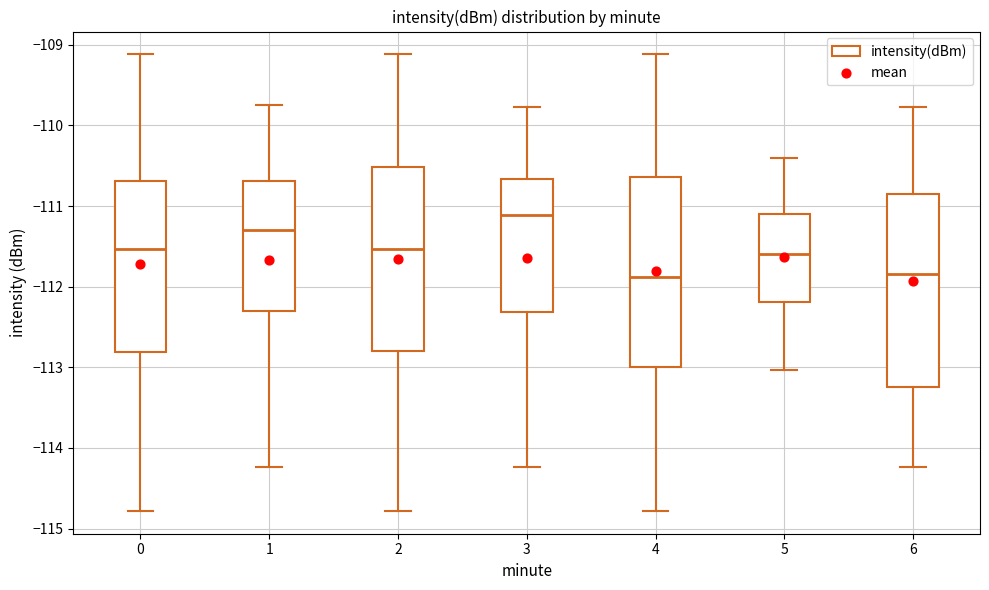

Reading left to right, transcribe this box plot: for each box, give where its median line is, the range the box spans, and where its two whiskers end, as read against the y-axis. The values are not printed on the chart, so give them approximately, as read against the axis.

0: median -111.5, box -112.8 to -110.7, whiskers -114.8 to -109.1
1: median -111.3, box -112.3 to -110.7, whiskers -114.2 to -109.7
2: median -111.5, box -112.8 to -110.5, whiskers -114.8 to -109.1
3: median -111.1, box -112.3 to -110.7, whiskers -114.2 to -109.8
4: median -111.9, box -113.0 to -110.6, whiskers -114.8 to -109.1
5: median -111.6, box -112.2 to -111.1, whiskers -113.0 to -110.4
6: median -111.8, box -113.2 to -110.8, whiskers -114.2 to -109.8